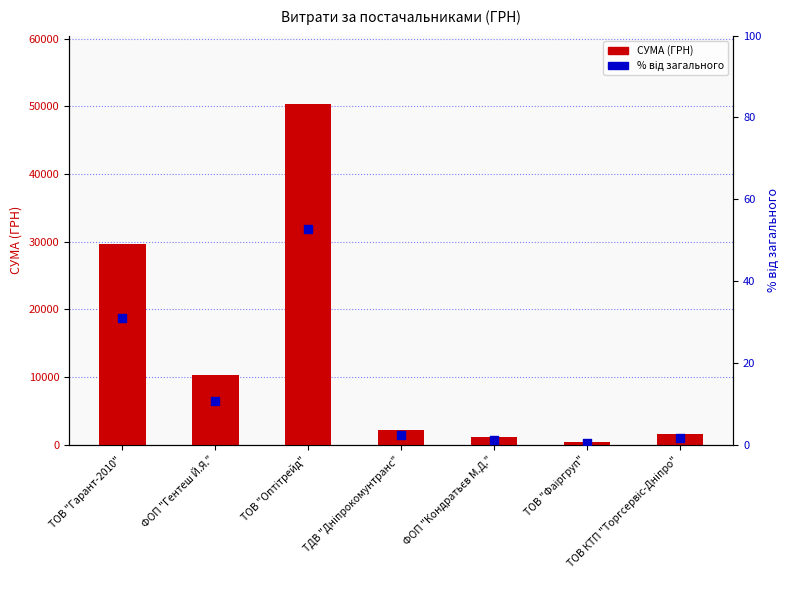

What are all the series names shown in the legend?

СУМА (ГРН), % від загального